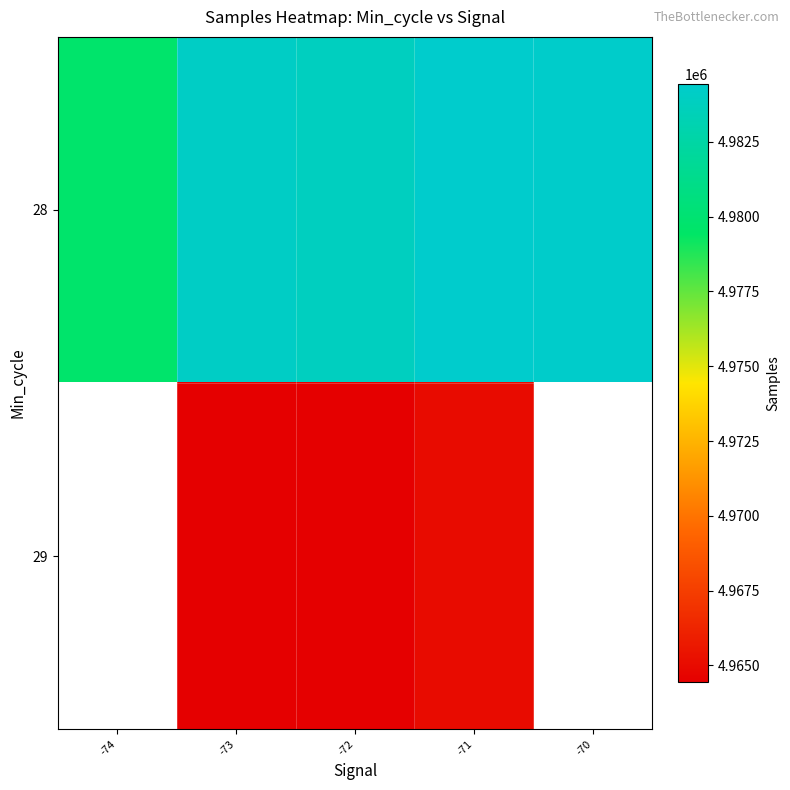

At how many categories does at least one series exceed 4973928?

5